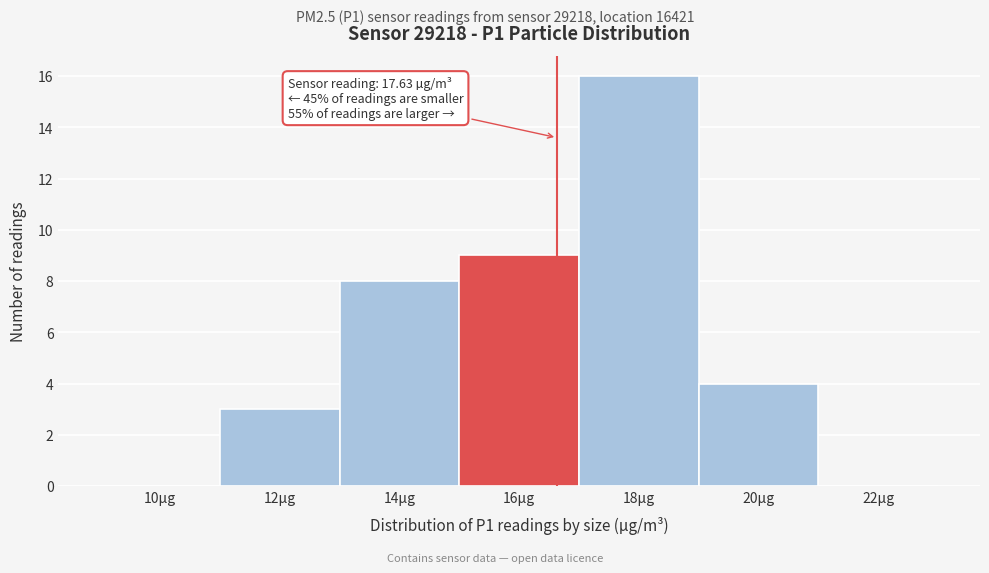

Reading right to left, what are all the values shown in this chart?

22µg=0	20µg=4	18µg=16	16µg=9	14µg=8	12µg=3	10µg=0